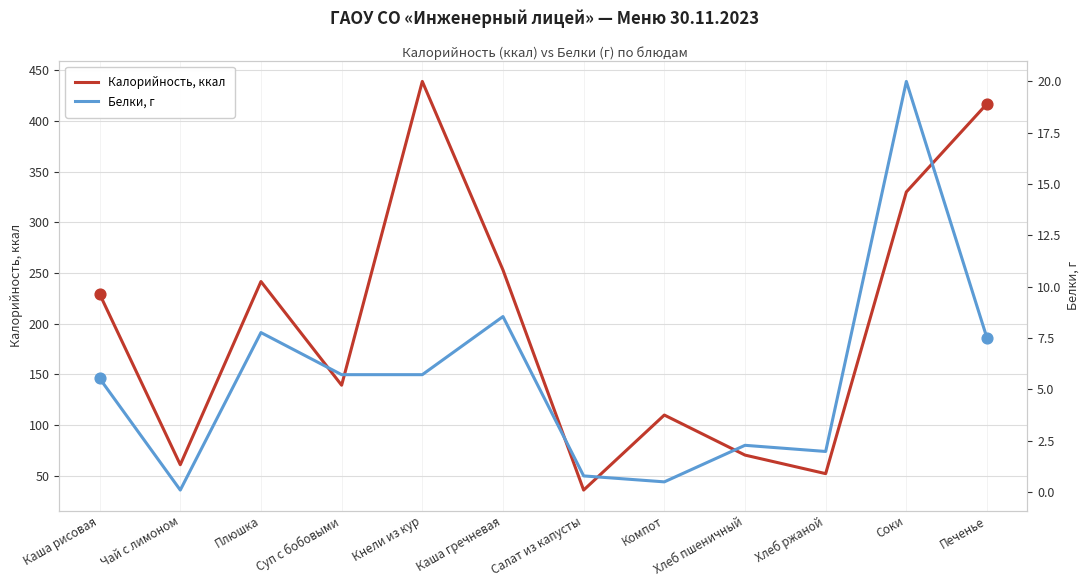

What are all the series names shown in the legend?

Калорийность, ккал, Белки, г